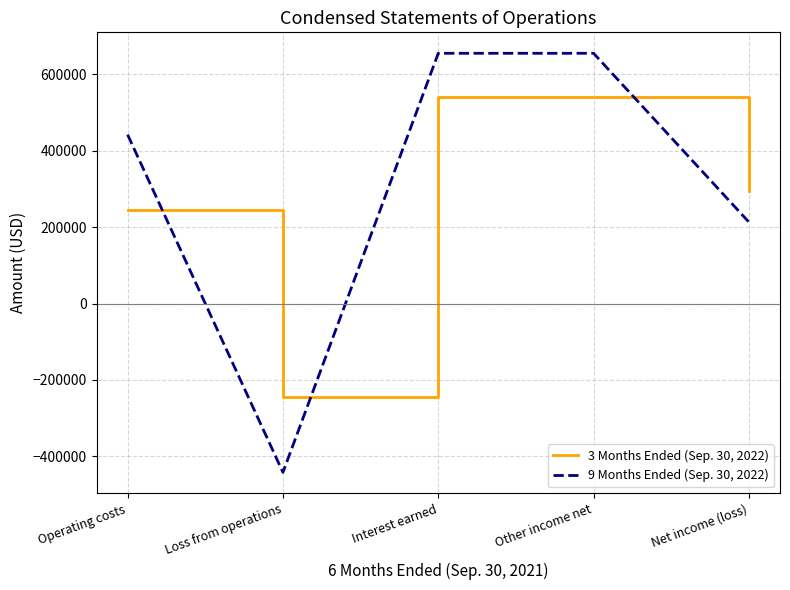

True or false: 3 Months Ended (Sep. 30, 2022) has a value of 166901 at Interest earned.

False